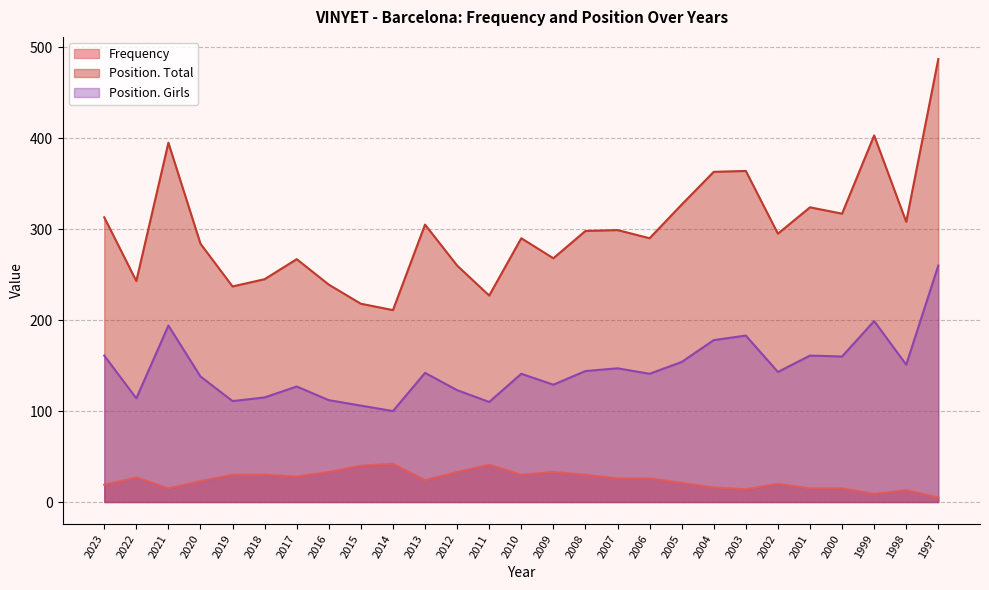

Where does the Position. Total series first go above 295?

2023